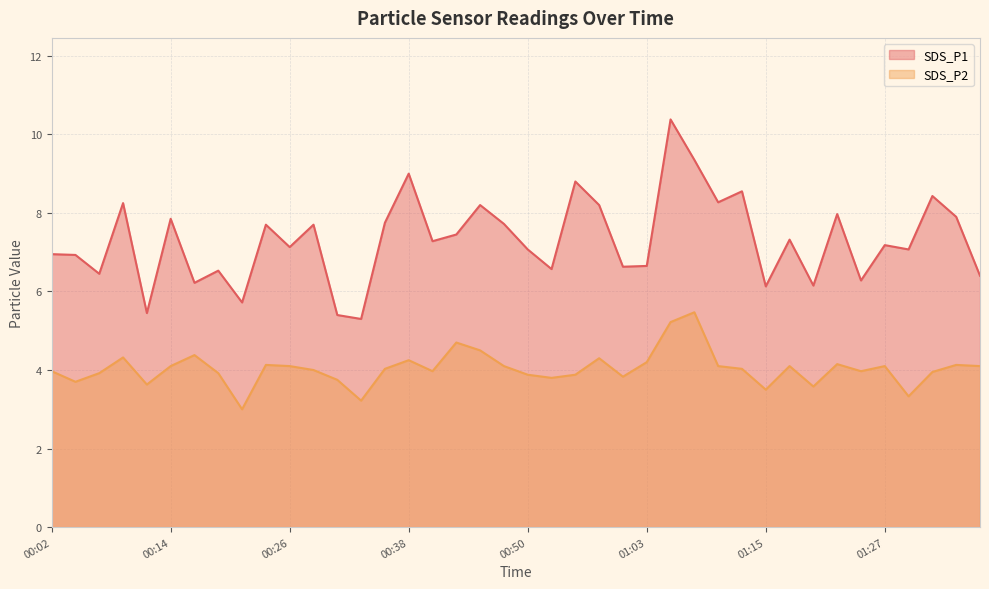

List the series in order of their overall mean, lowest first.

SDS_P2, SDS_P1